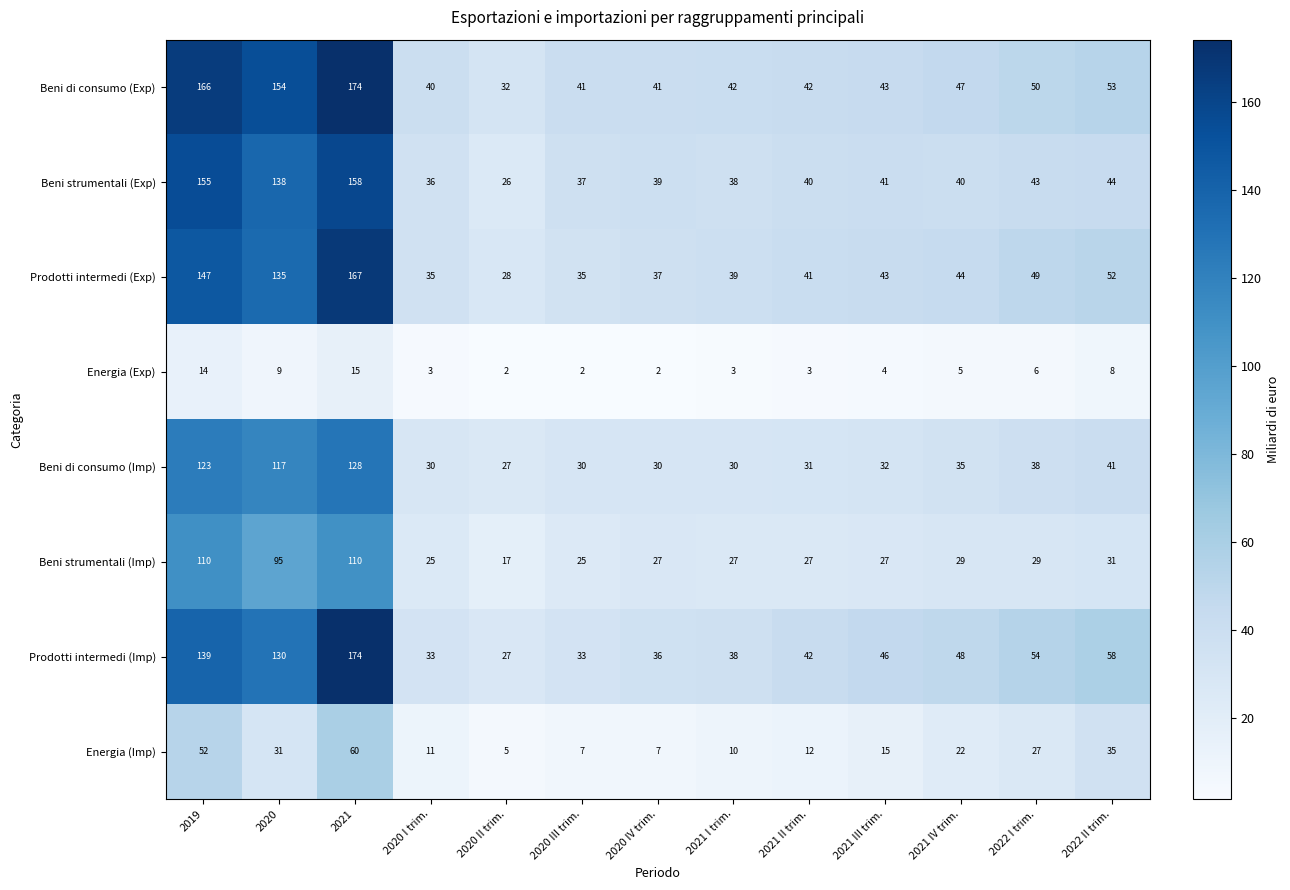

Rank the series at 2020 from lowest to highest value.

Energia (Exp), Energia (Imp), Beni strumentali (Imp), Beni di consumo (Imp), Prodotti intermedi (Imp), Prodotti intermedi (Exp), Beni strumentali (Exp), Beni di consumo (Exp)